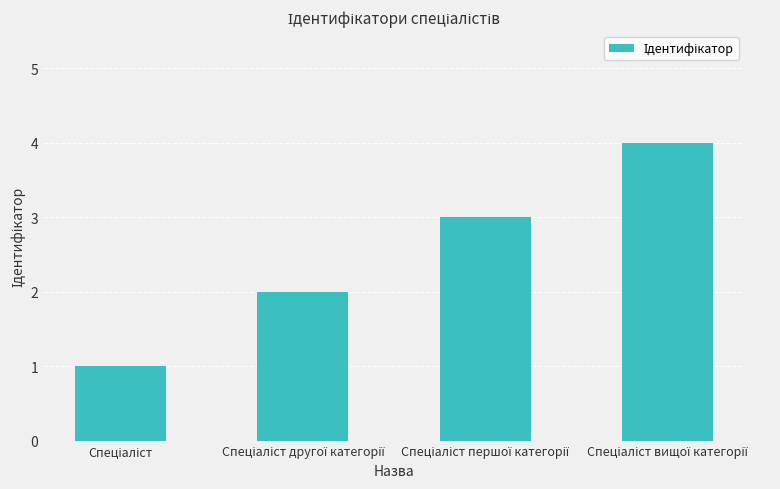

What is the sum of all values?

10